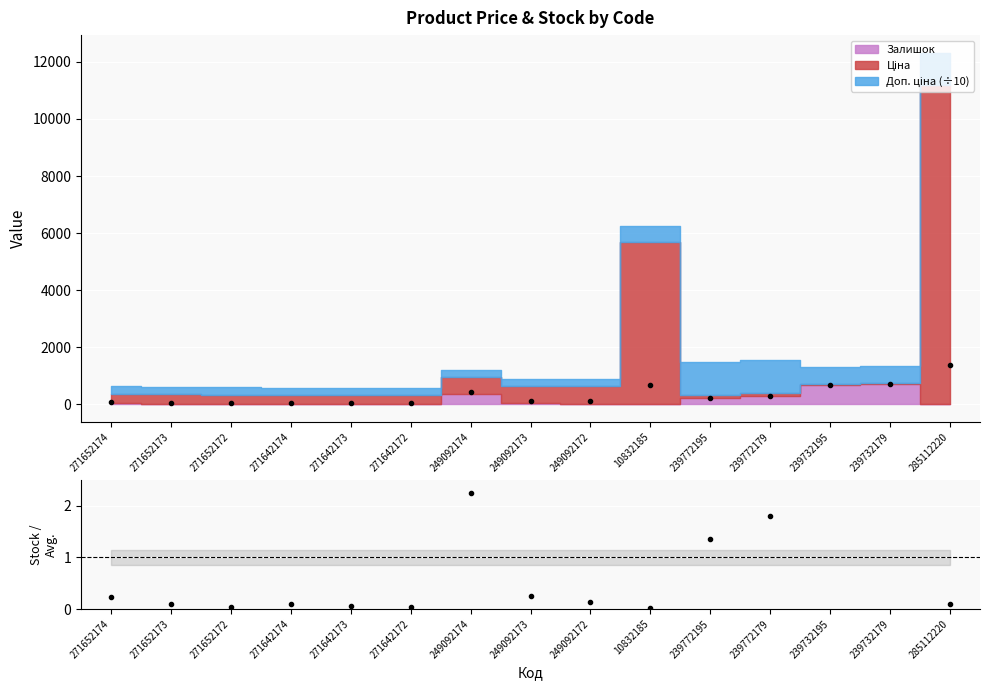

Does the chart display data point markers on the line(s)?

Yes